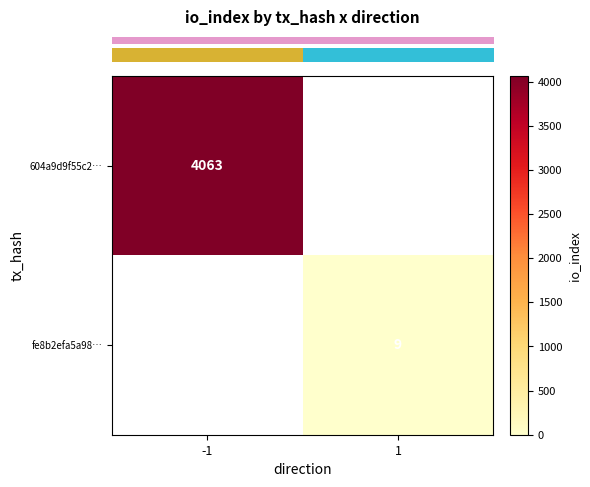

Rank the series by their average value, from lowest to highest.

row_0, row_1